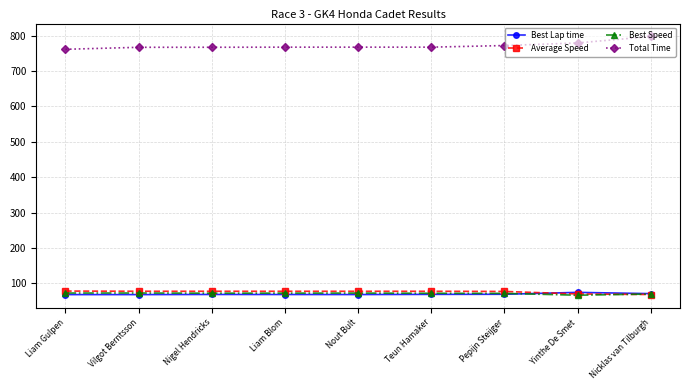

What is the spread (max minus min) of values at Vilgot Berntsson?

698.6